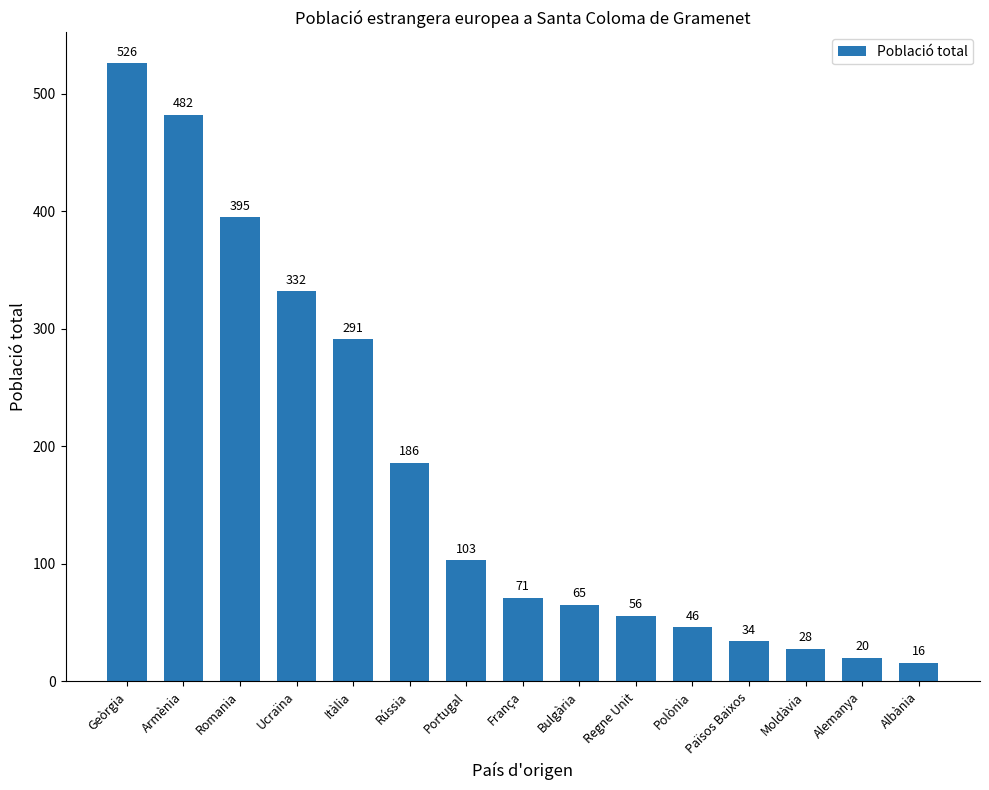

Does the chart contain any negative values?

No